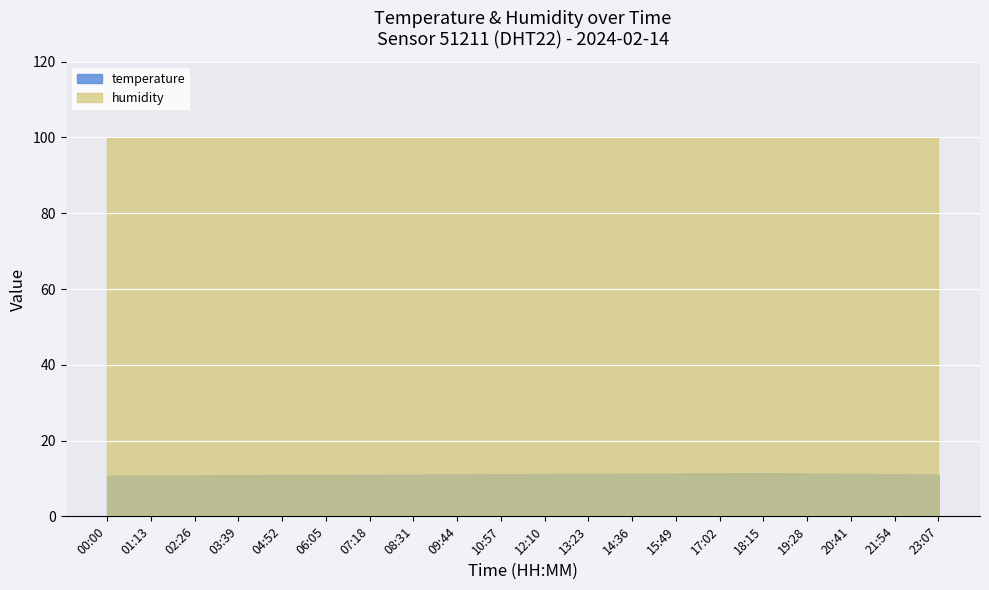

How many values are below 11?

7